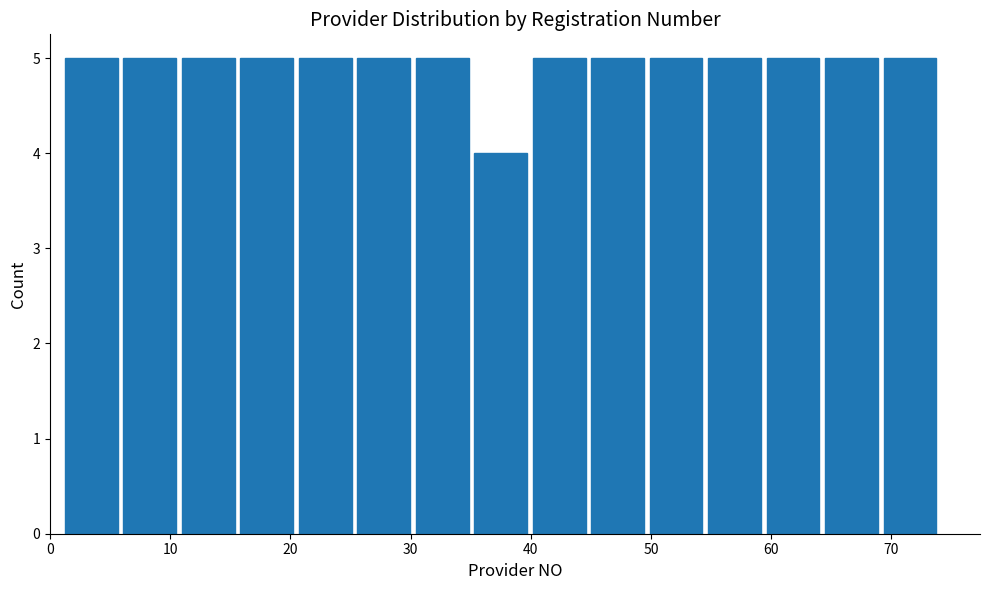

What is the height of the bar covering 20 to 25 on the x-axis? Neither the bar edges nor the heights are printed on the chart, so give them approximately, as read against the axes.

5